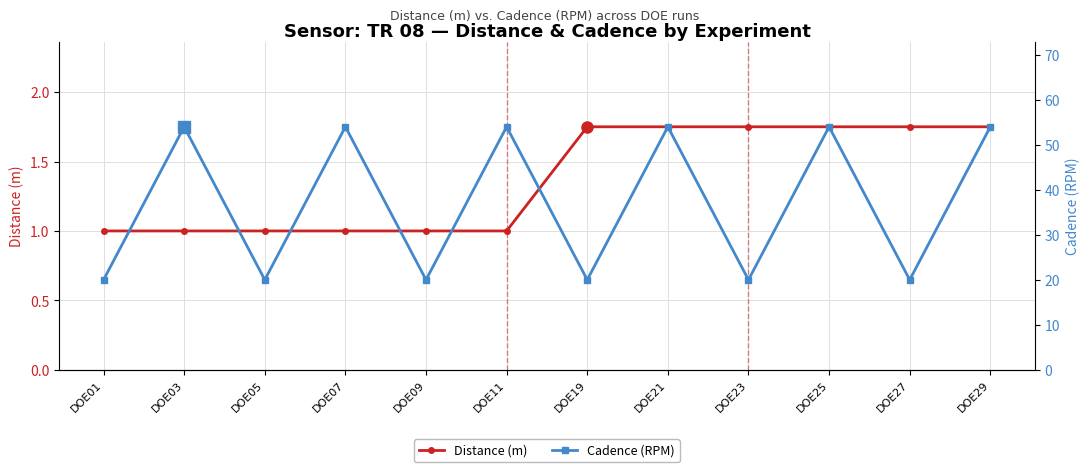

Reading right to left, extract all data points from this chart.

Distance (m): DOE29=1.8	DOE27=1.8	DOE25=1.8	DOE23=1.8	DOE21=1.8	DOE19=1.8	DOE11=1.0	DOE09=1.0	DOE07=1.0	DOE05=1.0	DOE03=1.0	DOE01=1.0
Cadence (RPM): DOE29=54.0	DOE27=20.0	DOE25=54.0	DOE23=20.0	DOE21=54.0	DOE19=20.0	DOE11=54.0	DOE09=20.0	DOE07=54.0	DOE05=20.0	DOE03=54.0	DOE01=20.0